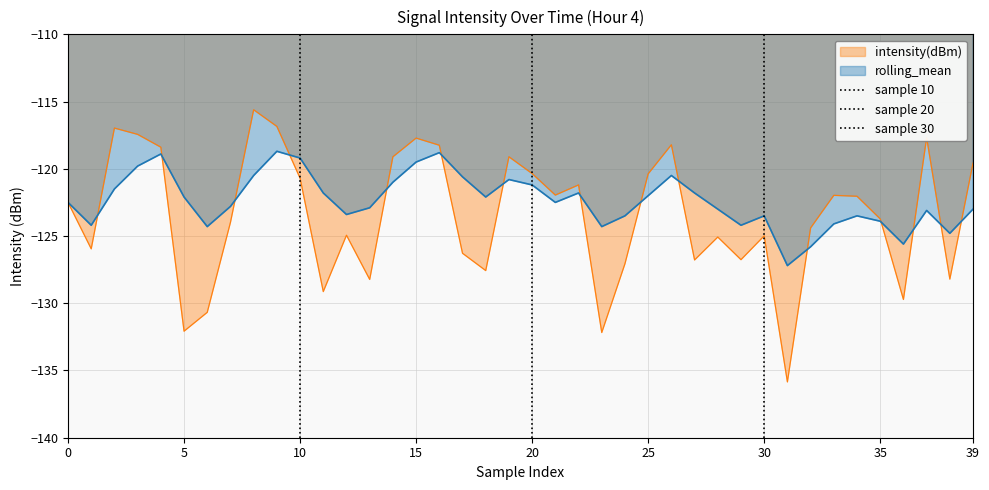

What is the label of the 11th point from the left?

10